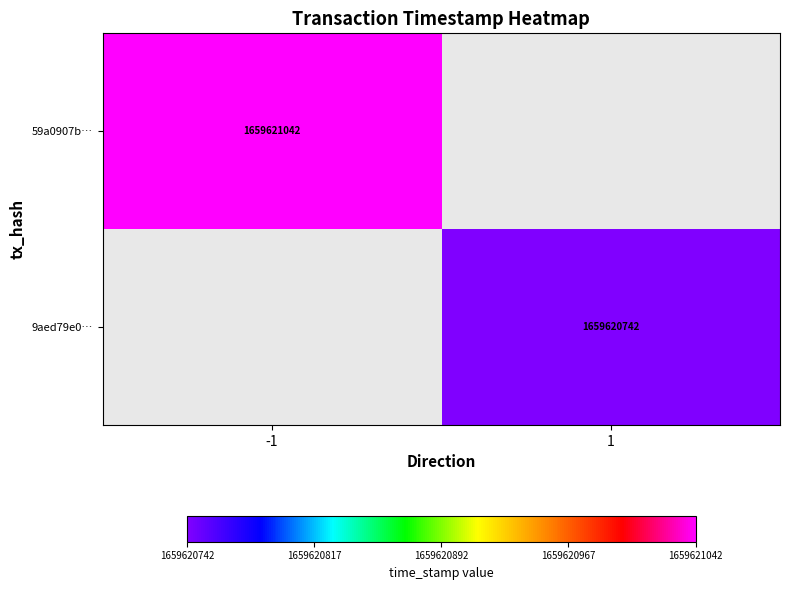

What is the maximum value for 9aed79e05238b87904ada7bd32e663f42401754?

1659620742